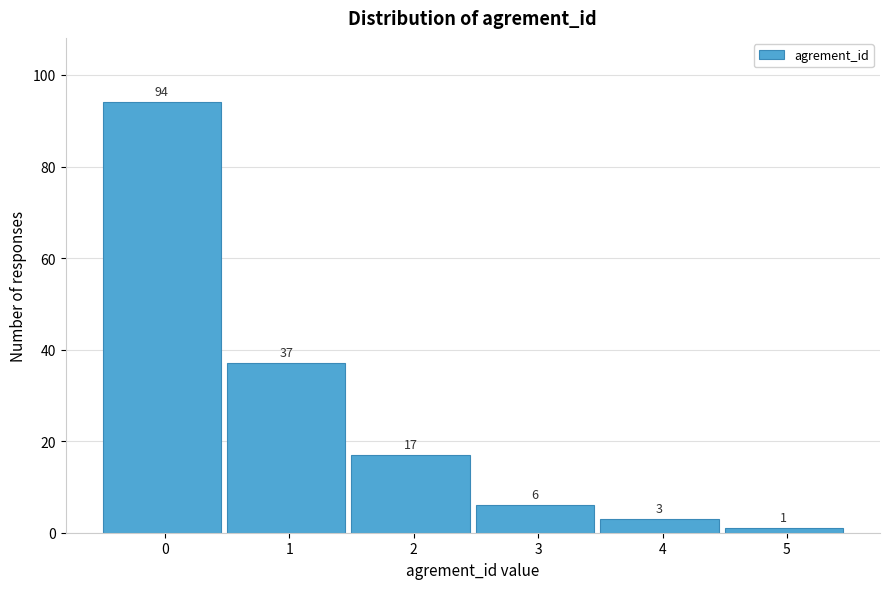

Reading right to left, extract all data points from this chart.

1	3	6	17	37	94